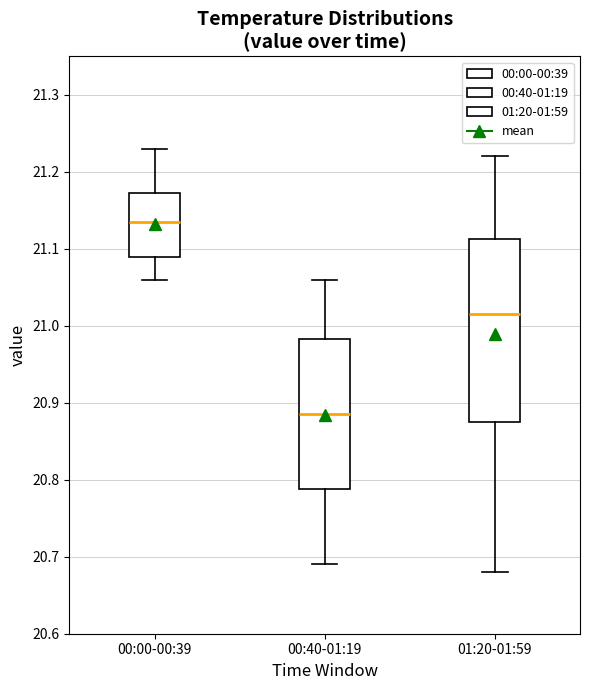

Which box has the lowest median line?

00:40-01:19